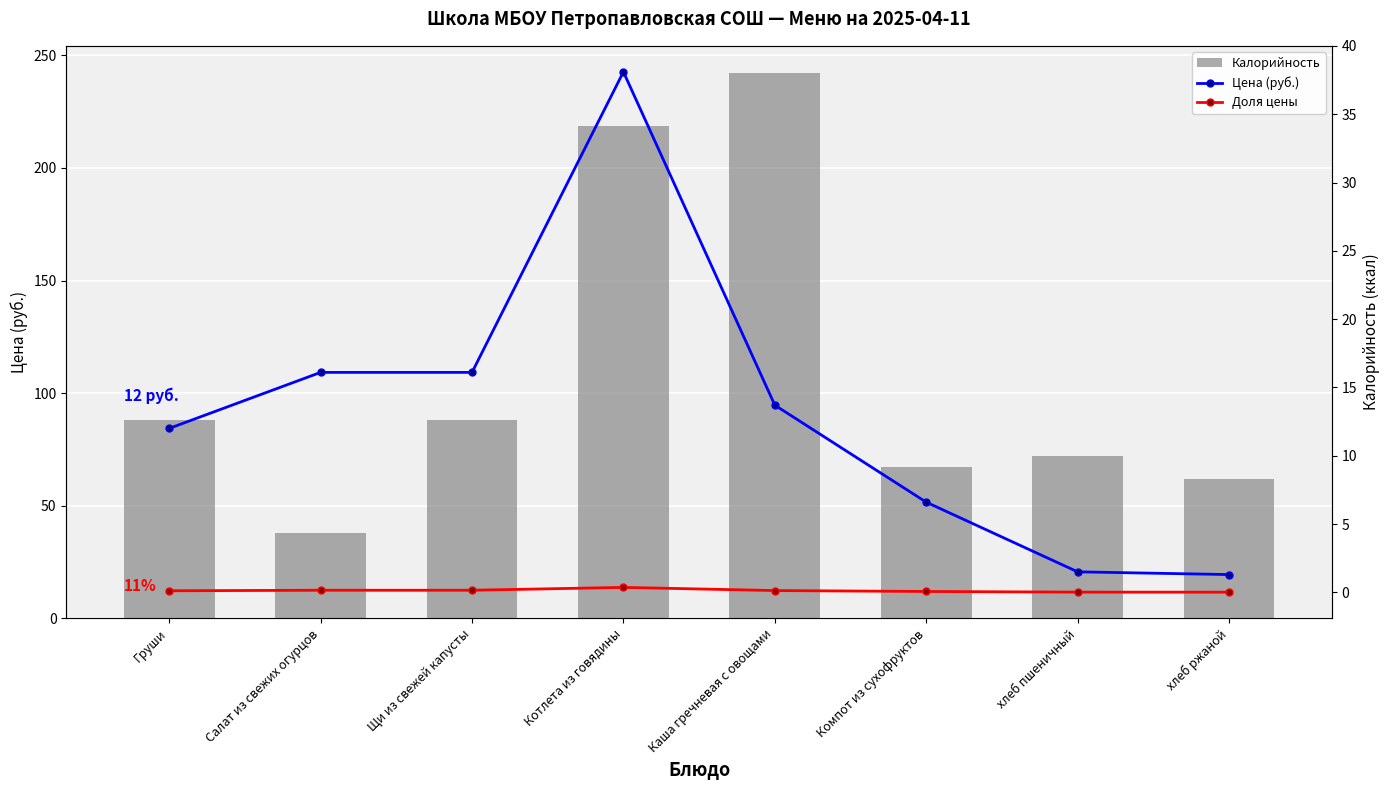

Which series changed the most between Салат из свежих огурцов and Щи из свежей капусты?

Калорийность